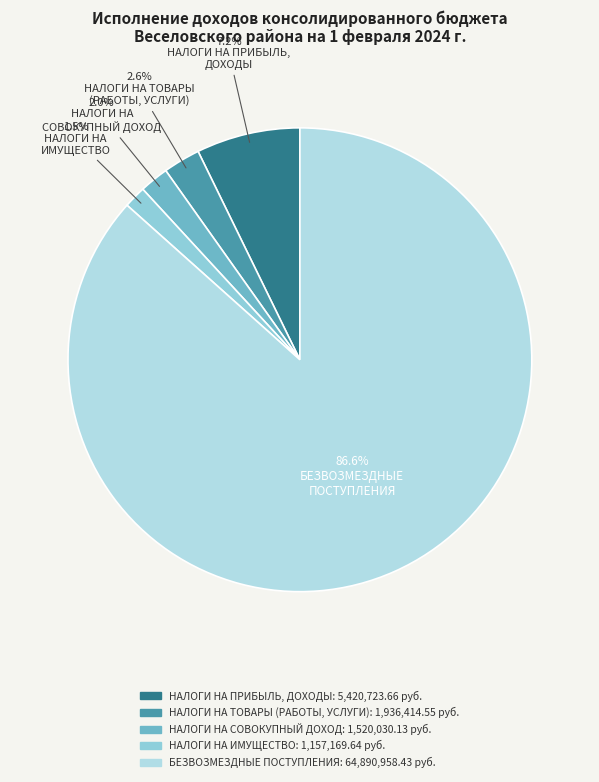

Combined, what portion of the pie is НАЛОГИ НА ИМУЩЕСТВО and НАЛОГИ НА СОВОКУПНЫЙ ДОХОД?

3.6%